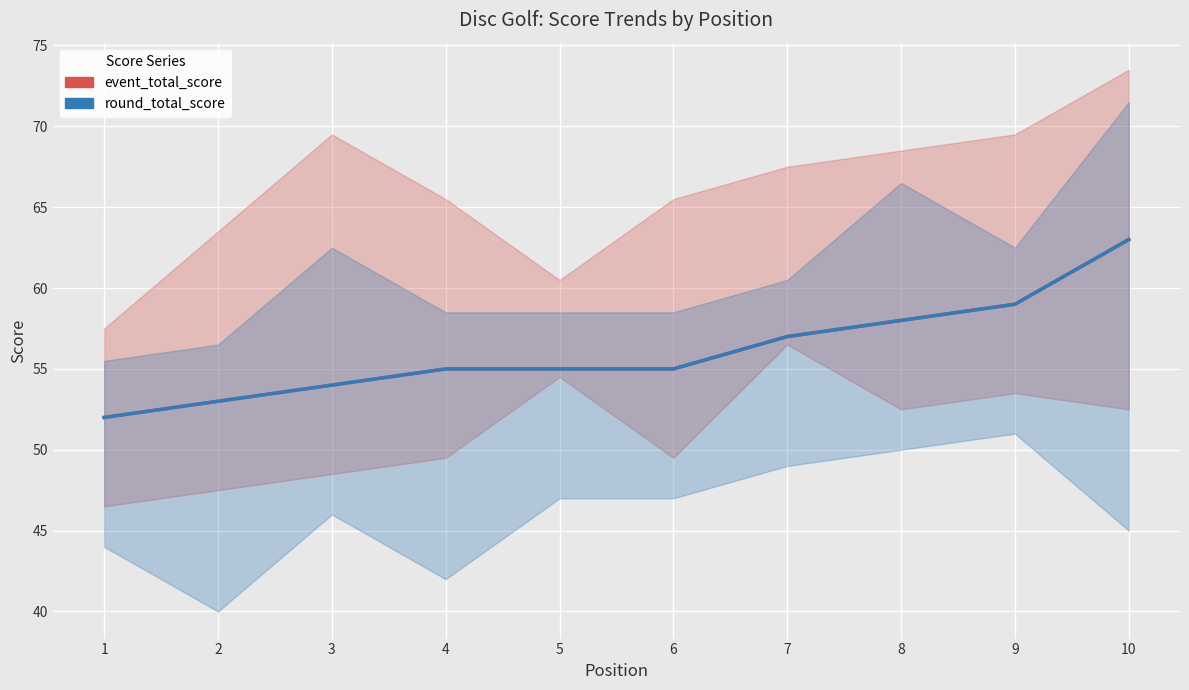

What is the total value across all series at 7?

114